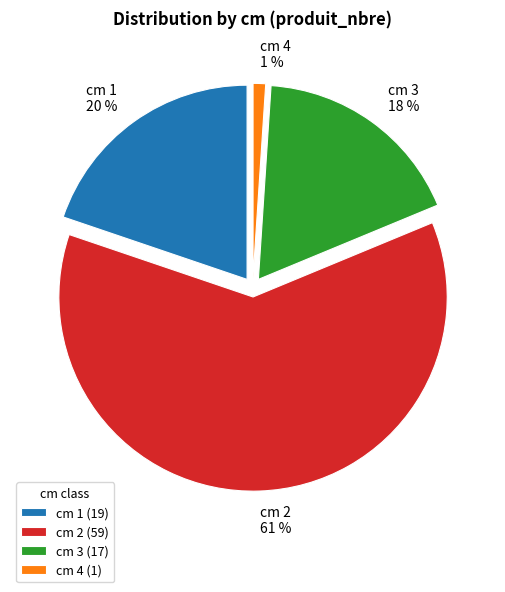

To the nearest percent, what percentage of the pie is cm 4?

1%